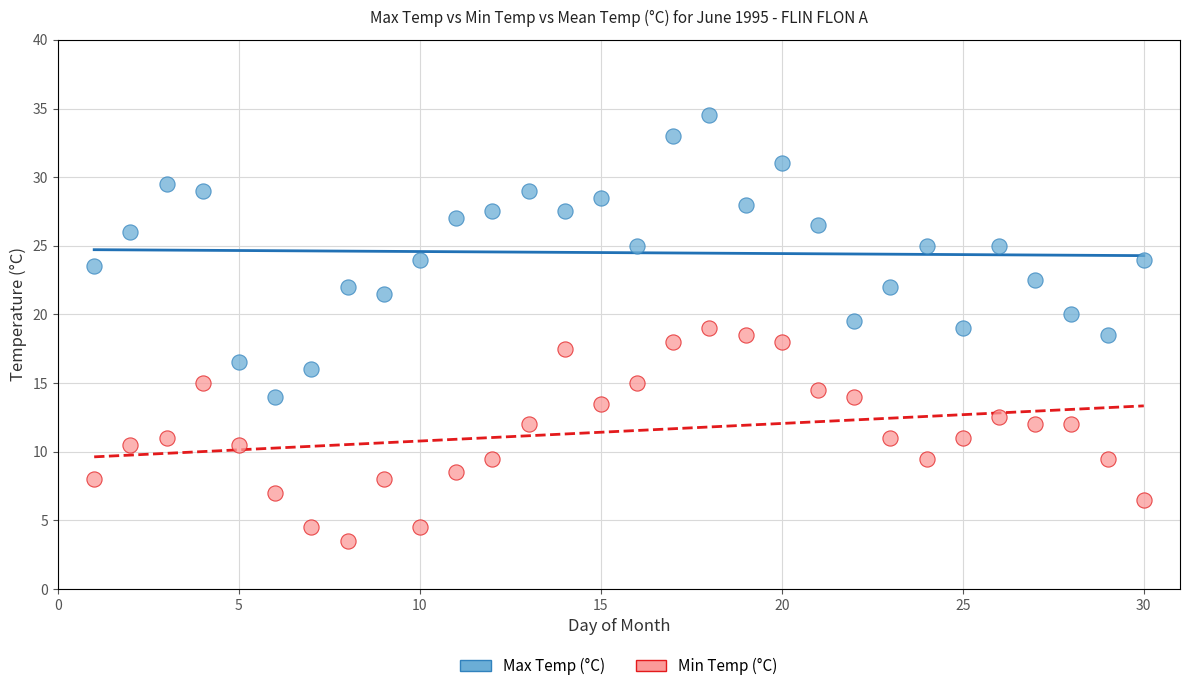

Across all data points, what is the range of Y values (max minus min)?

31.0